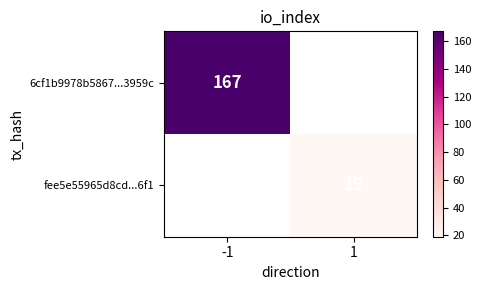

True or false: fee5e55965d8cd...6f1 has a value of 6 at 1.

False